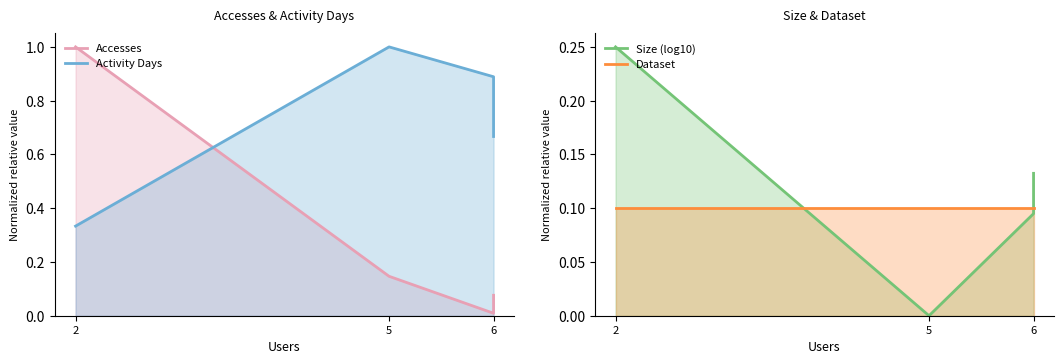

What are all the series names shown in the legend?

Accesses, Activity Days, Size (log10), Dataset